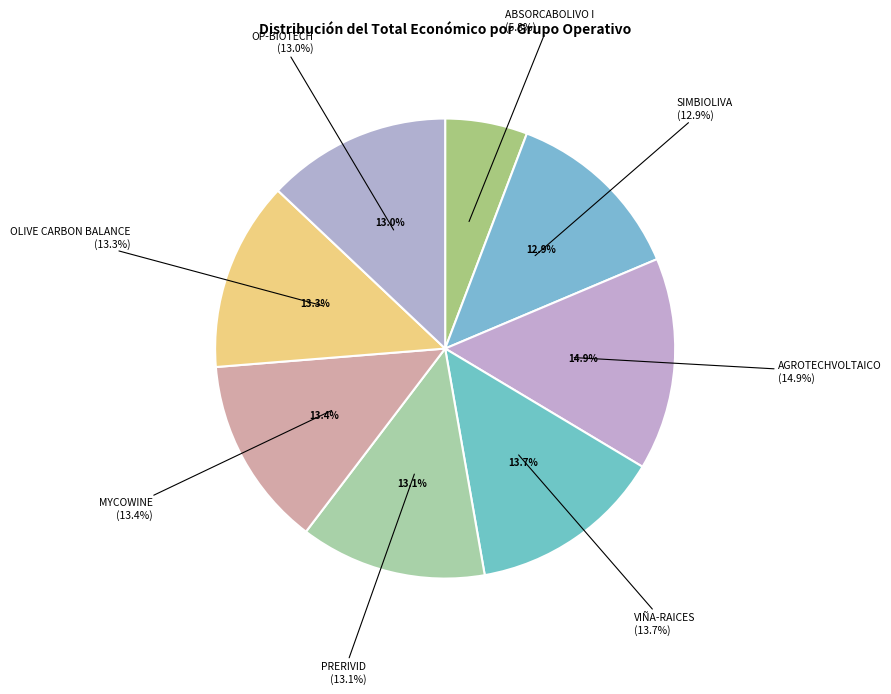

Which slice is the largest?

AGROTECHVOLTAICO